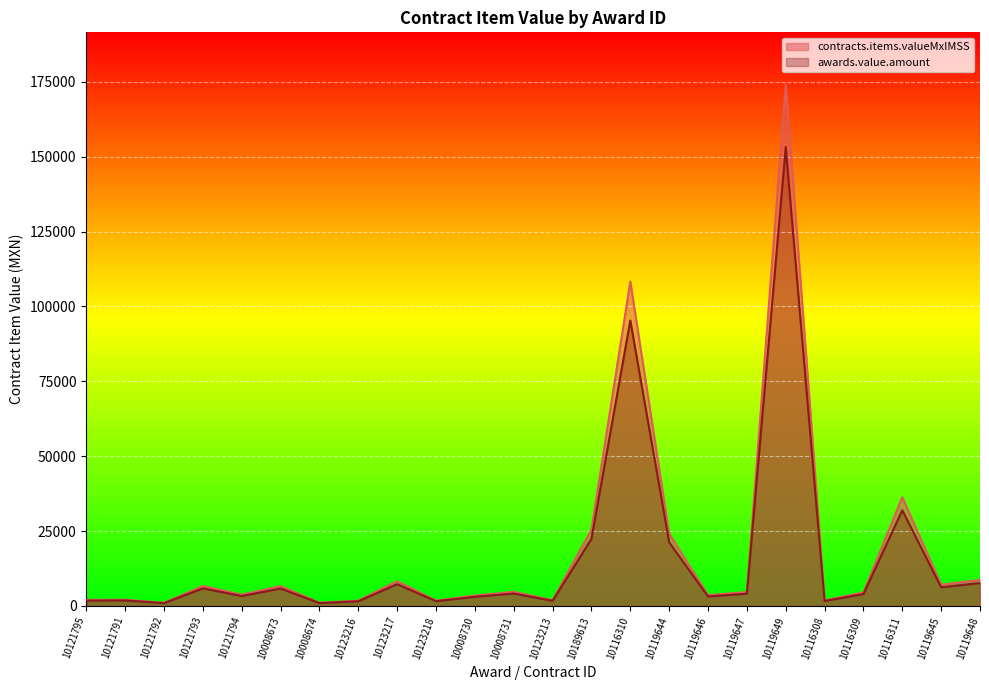

What is the difference between the awards.value.amount values at 10123217 and 10123213?

5554.6